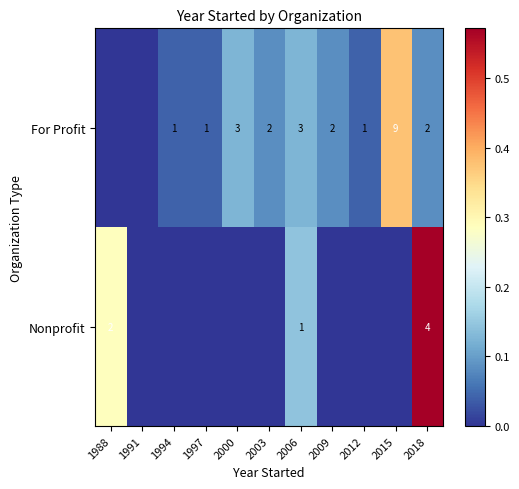

Is it true that For Profit equals 0 at 1994?

False